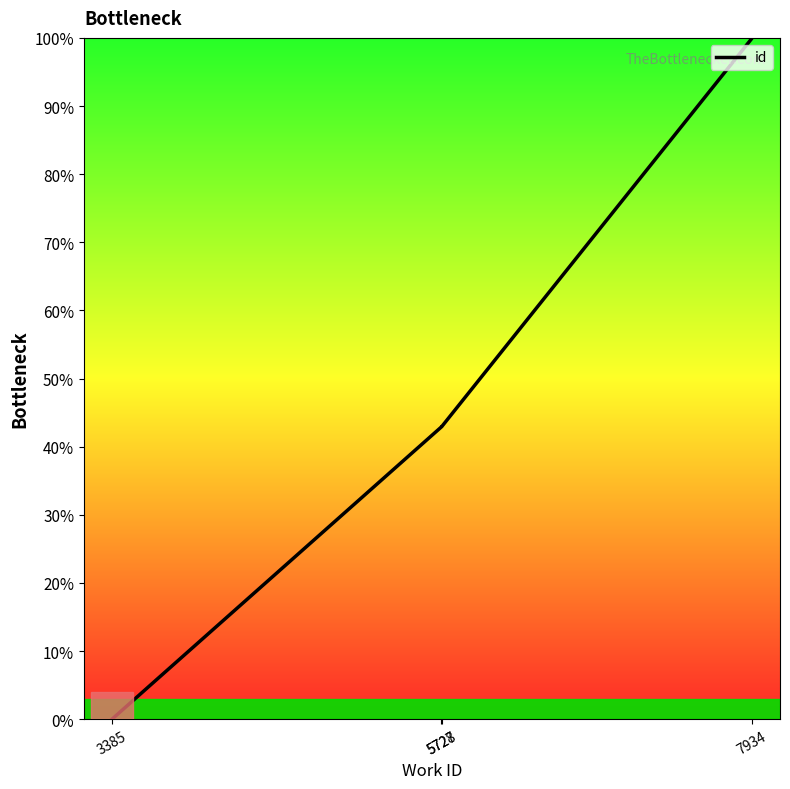

Reading left to right, what are all the values shown in this chart?

0.0	42.9	42.9	42.9	99.9	100.0	100.0	100.0	100.0	100.0